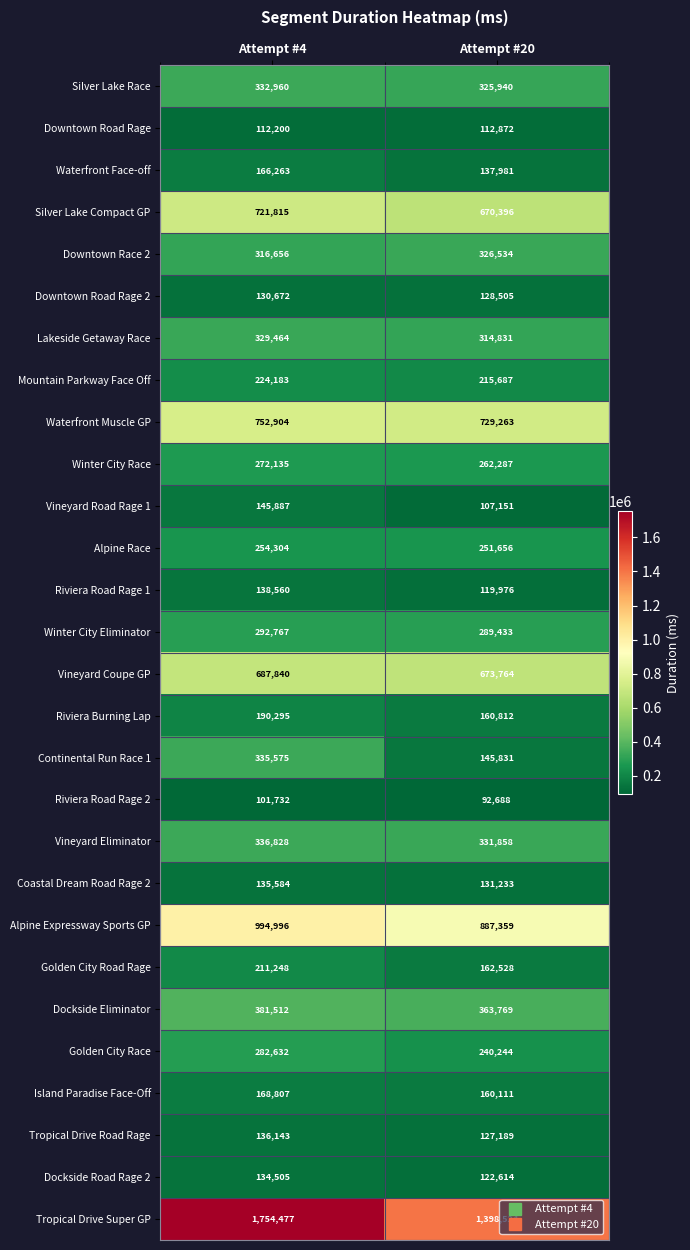

What is the difference between the Tropical Drive Super GP values at Attempt #4 and Attempt #20?

355953